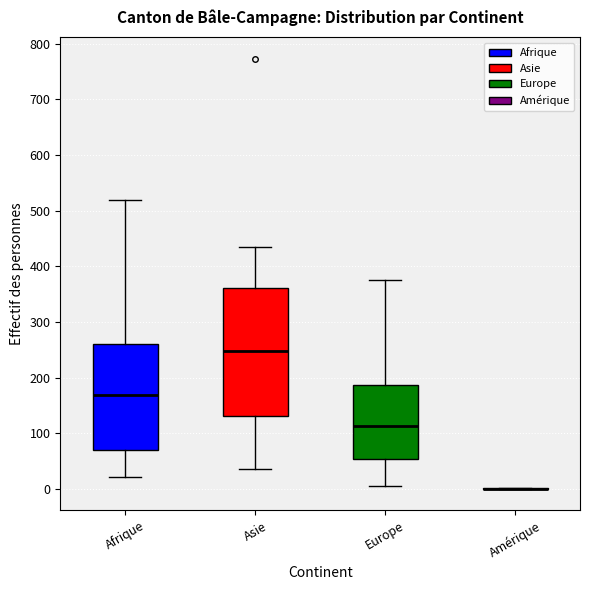

Reading left to right, transcribe this box plot: for each box, give where its median line is, the range the box spans, and where its two whiskers end, as read against the y-axis. The values are not printed on the chart, so give them approximately, as read against the axis.

Afrique: median 170, box 70 to 260, whiskers 20 to 520
Asie: median 250, box 130 to 360, whiskers 40 to 430
Europe: median 110, box 50 to 190, whiskers 10 to 380
Amérique: box collapsed to a line at 0, whiskers 0 to 0